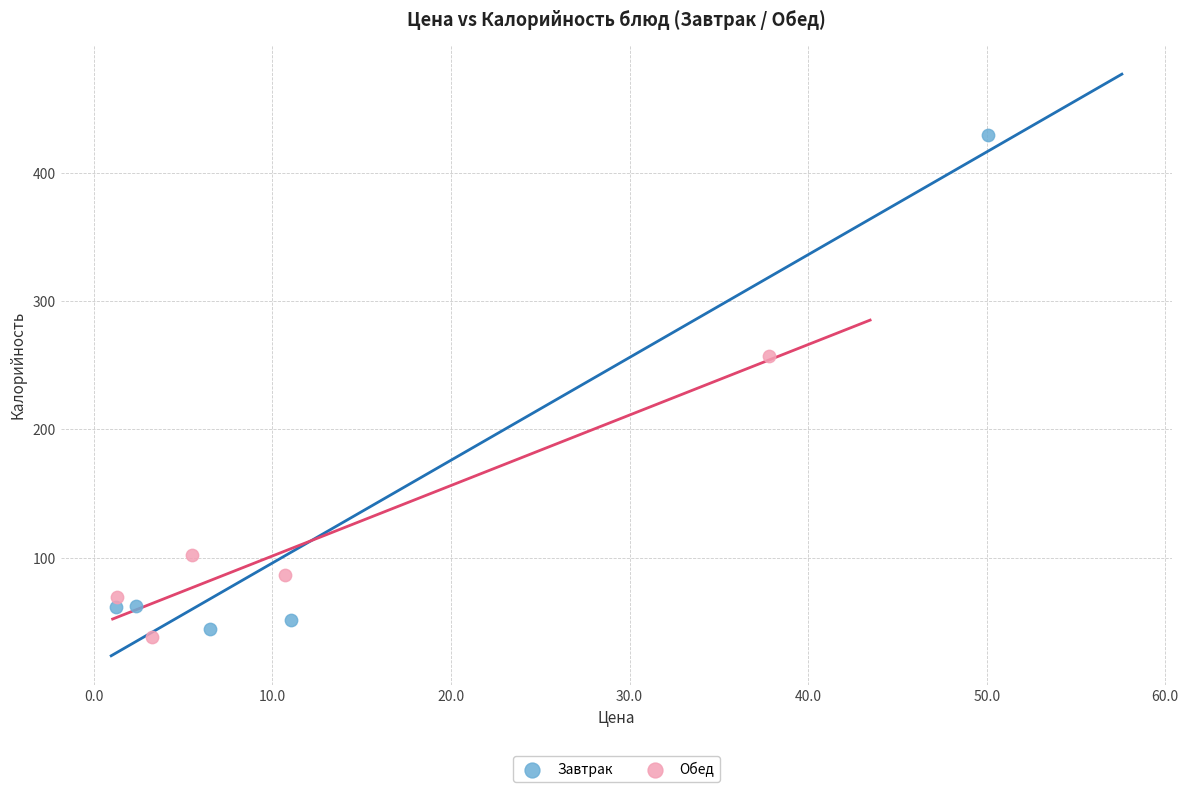

Which series has the widest spread of Y values?

Завтрак